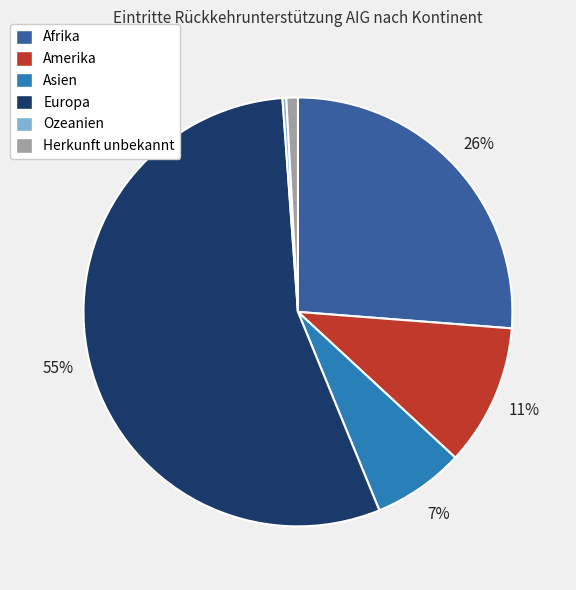

Count the number of slices in the pie.

6